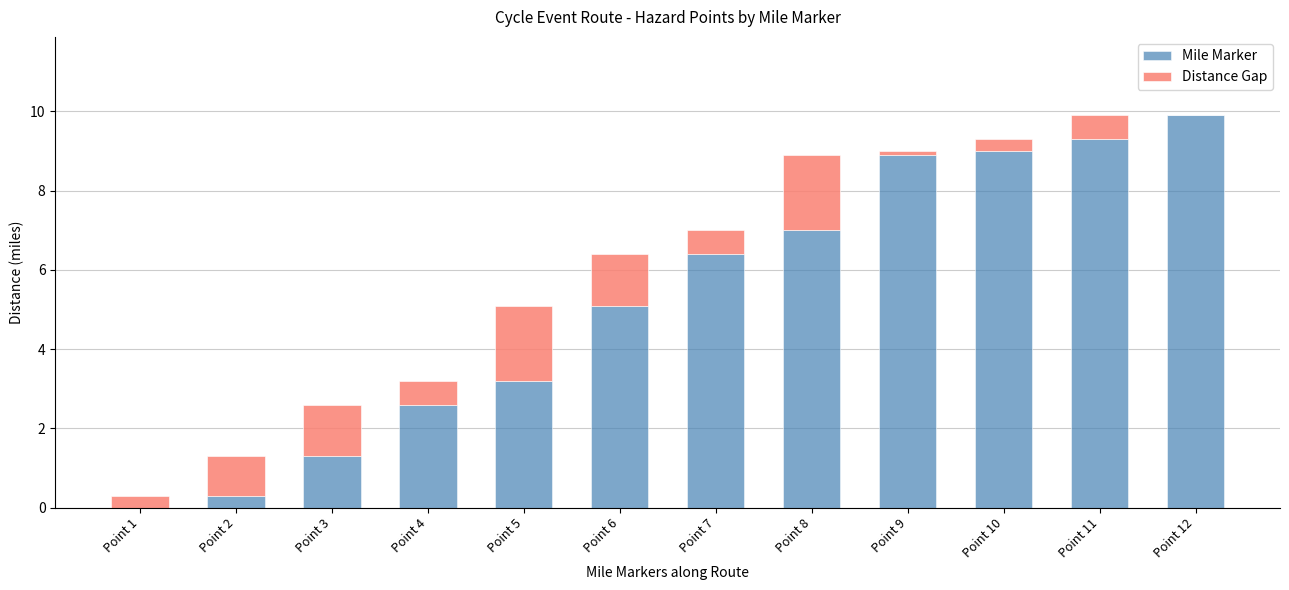

Are the bars horizontal?

No